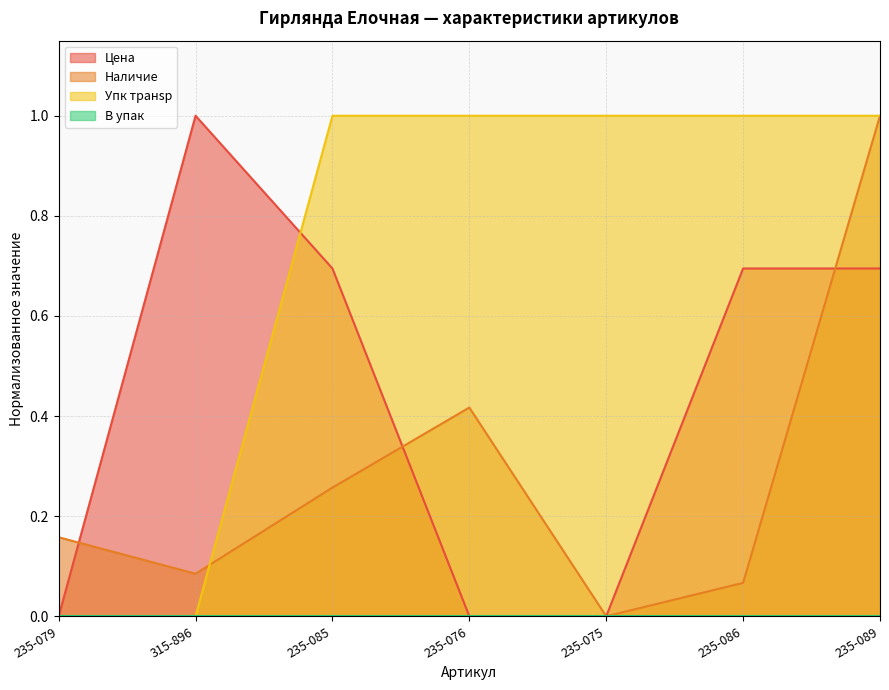

Which series has the widest spread of values?

Цена